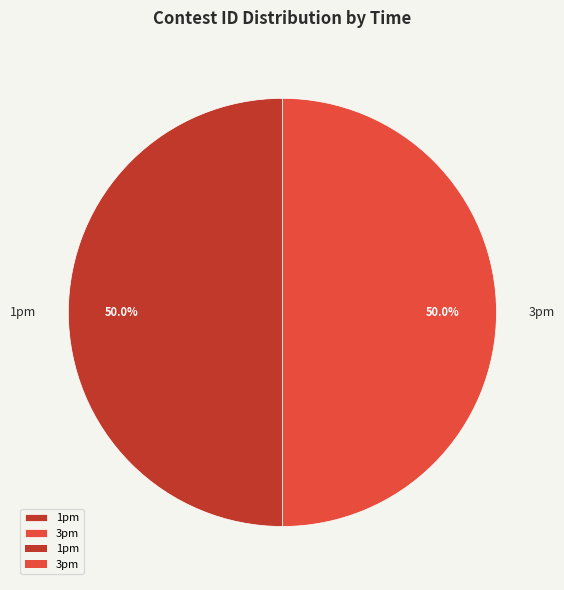

Combined, what portion of the pie is 1pm and 3pm?

100.0%